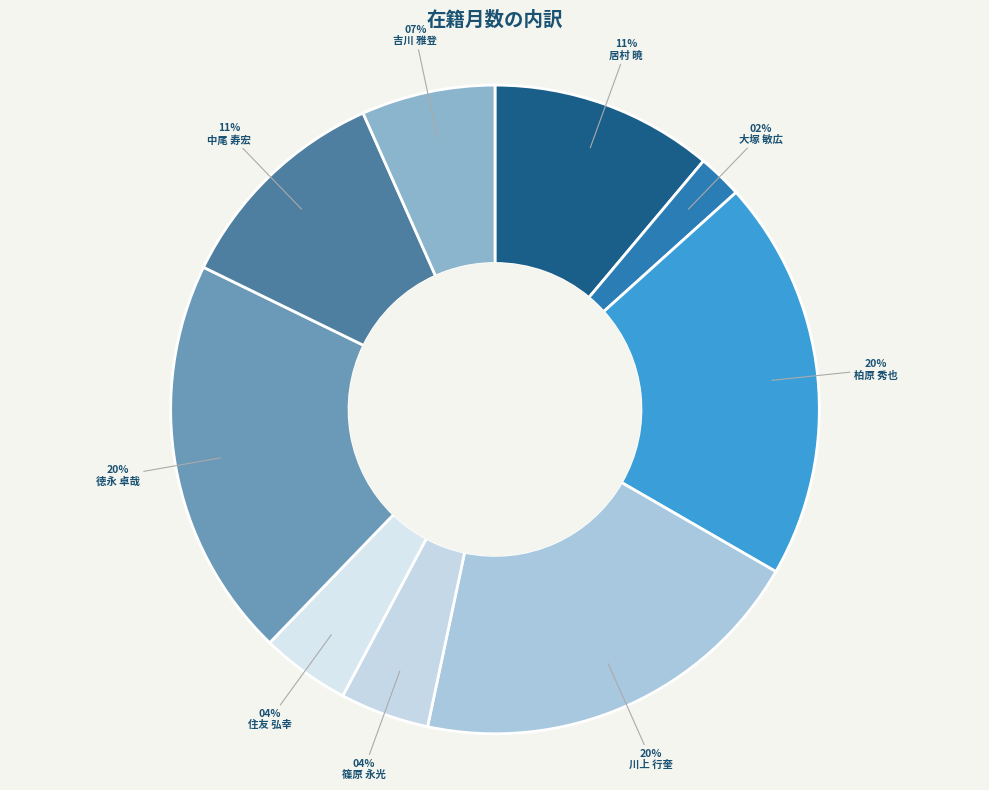

What is the smallest slice in the pie chart?

大塚 敏広